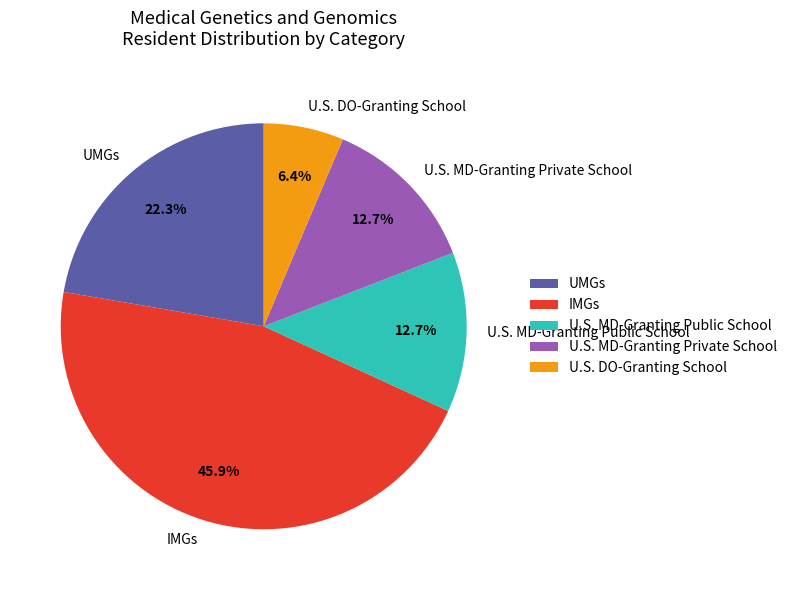

Is the sum of U.S. MD-Granting Public School and IMGs greater than half?

Yes